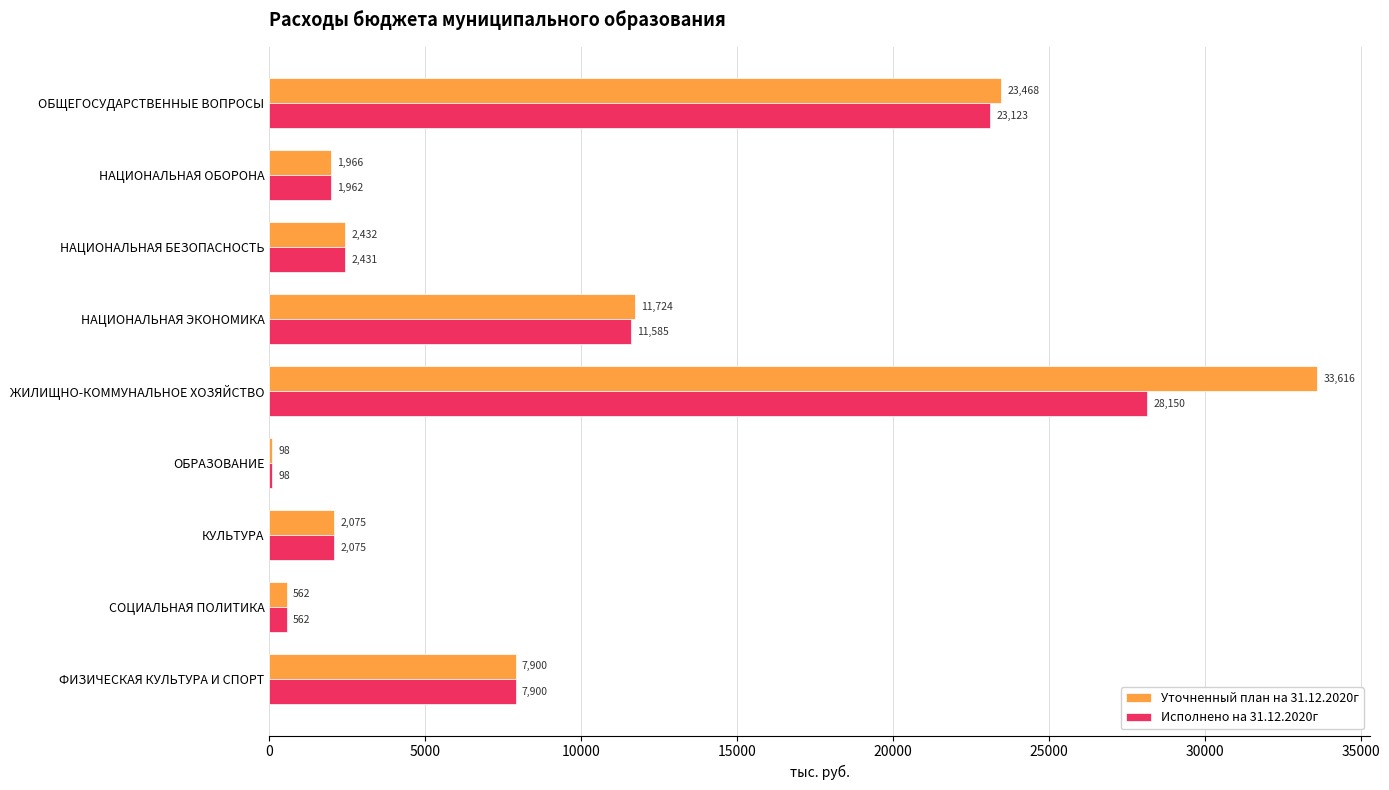

The value of Исполнено на 31.12.2020г at ЖИЛИЩНО-КОММУНАЛЬНОЕ ХОЗЯЙСТВО is 38837.3. True or false?

False